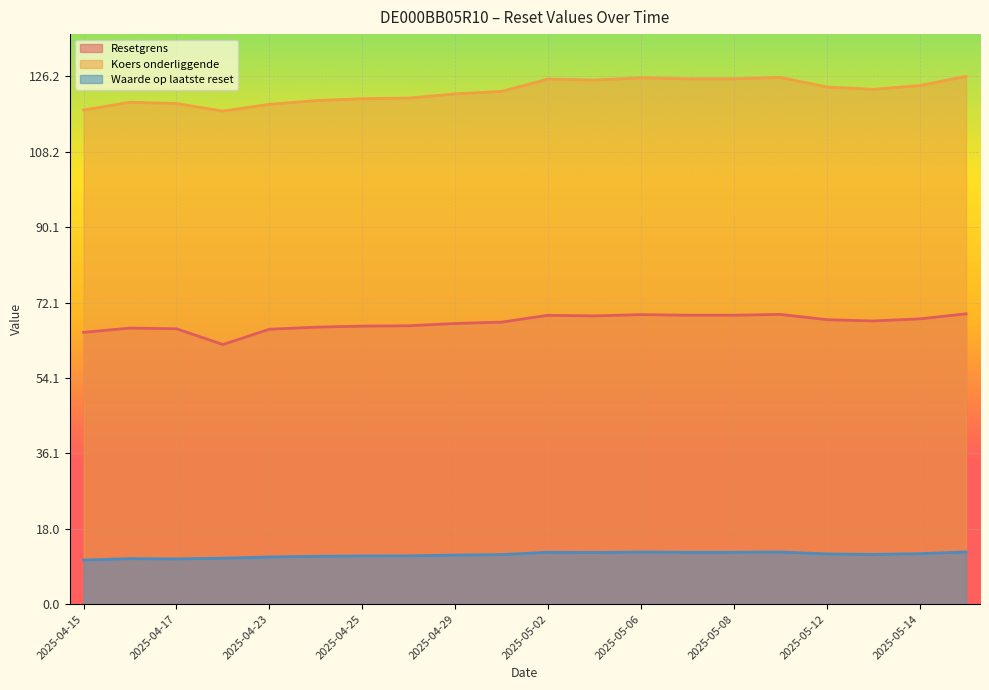

True or false: Resetgrens and Waarde op laatste reset intersect in this chart.

False